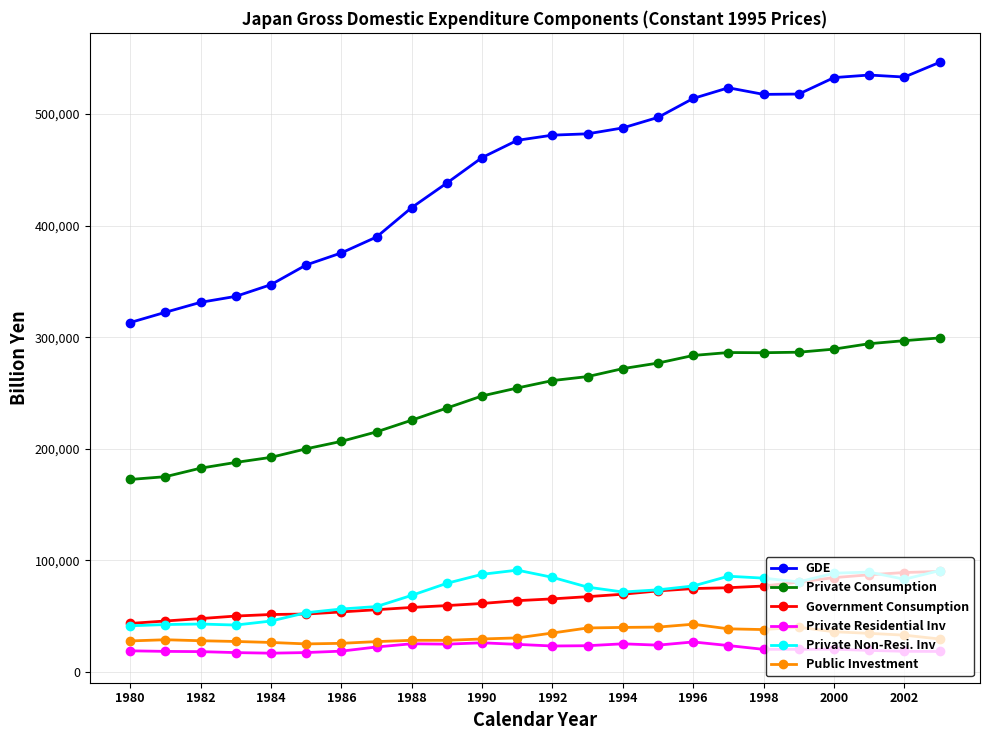

At how many categories does at least one series exceed 101906?

24